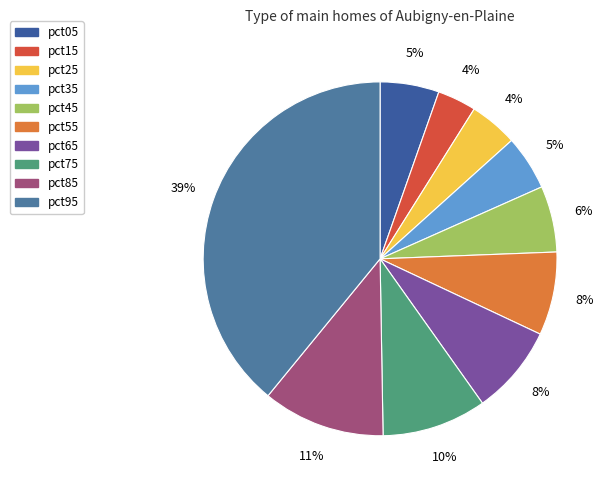

Rank the categories by value from lowest to highest.

pct15, pct25, pct35, pct05, pct45, pct55, pct65, pct75, pct85, pct95